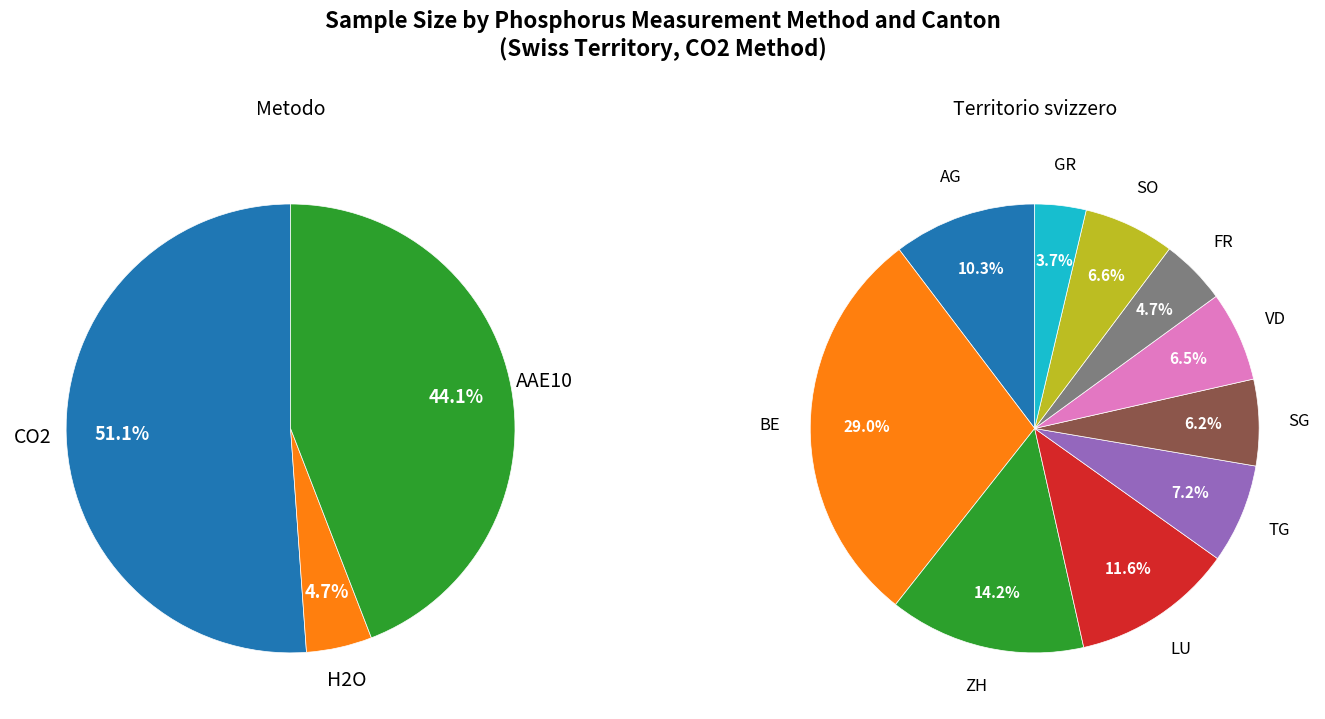

Is it true that AAE10 is 57% of the pie?

False